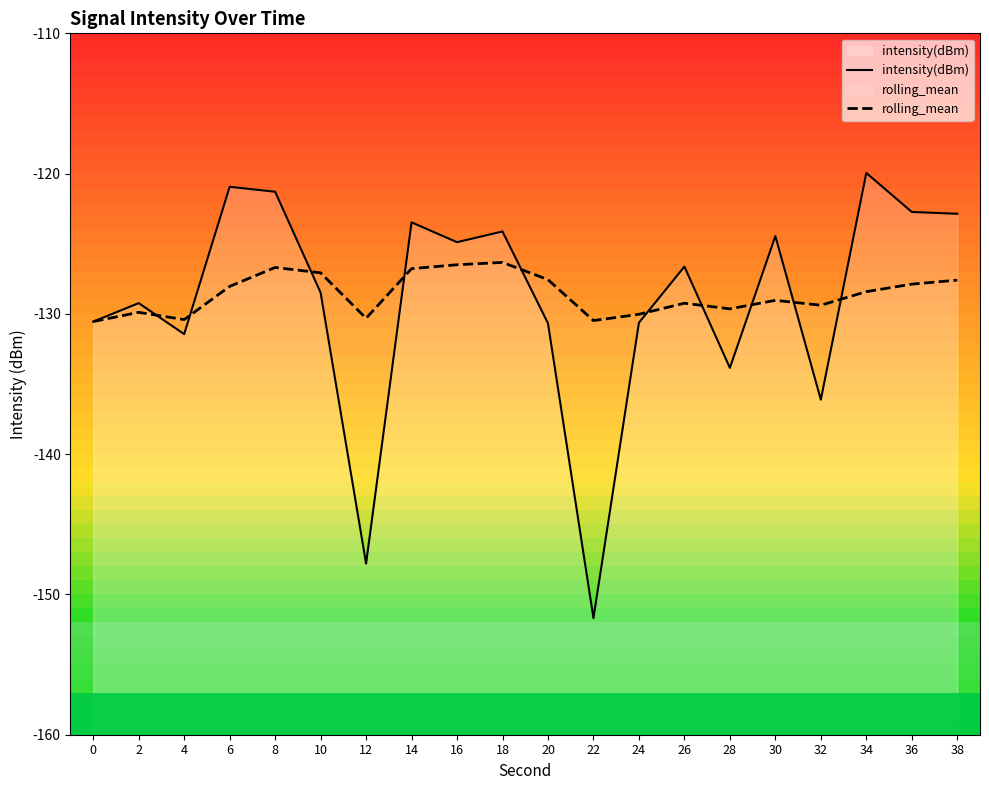

How many lines are shown in the chart?

2